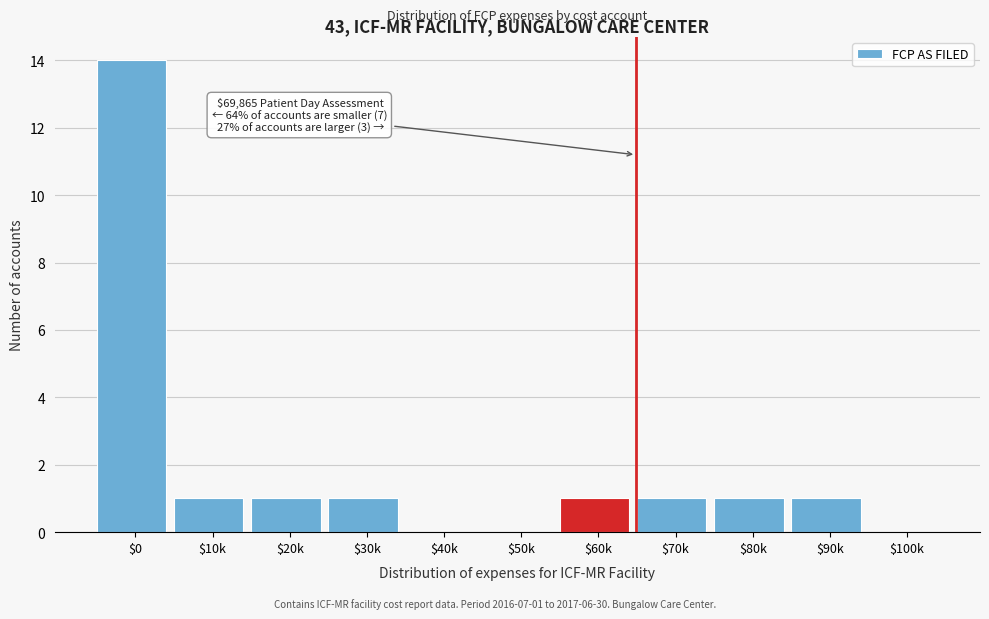

Is it true that the value at $10k is 1?

True